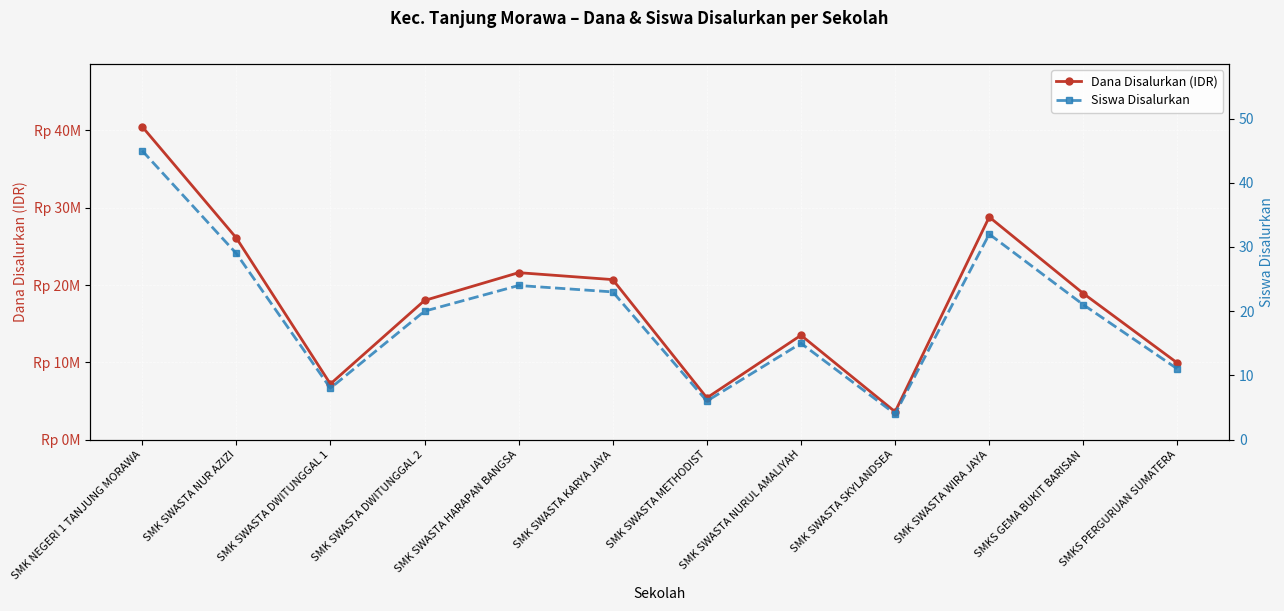

List the series in order of their overall mean, highest first.

Dana Disalurkan (IDR), Siswa Disalurkan